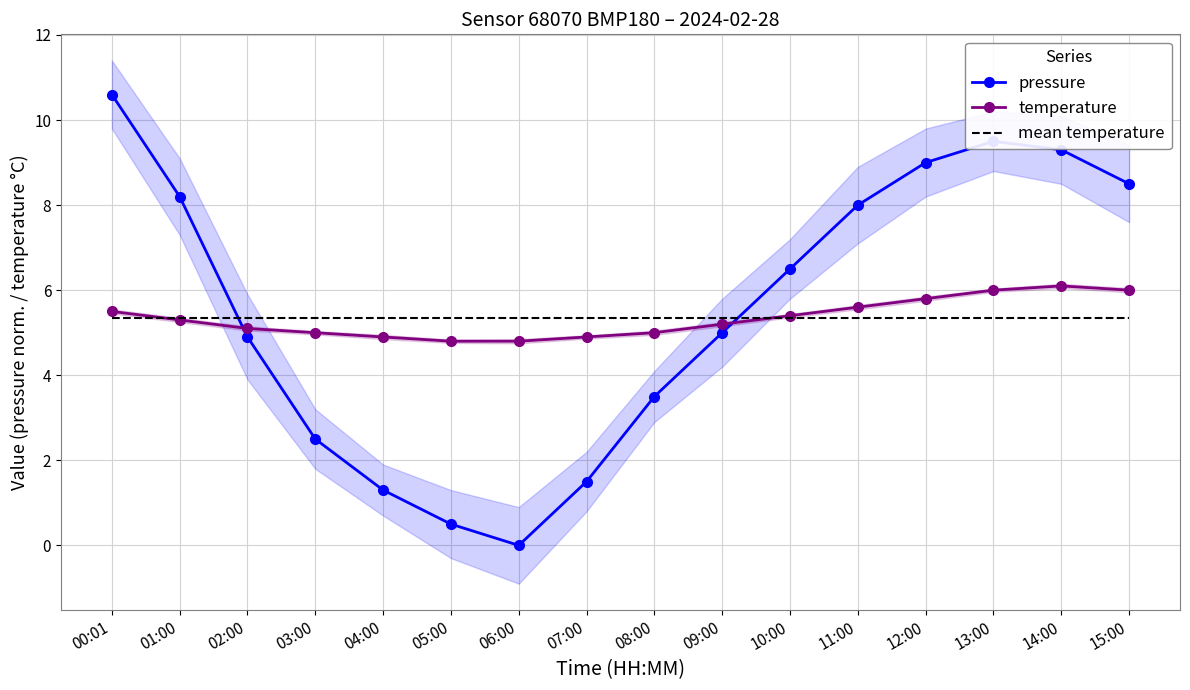

At which category is the sum across all series the highest?

00:01